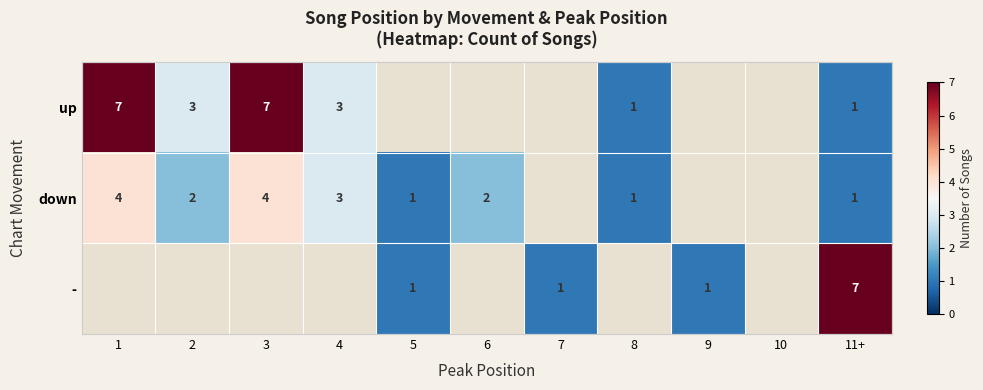

The down series shows 3 at 4. True or false?

True